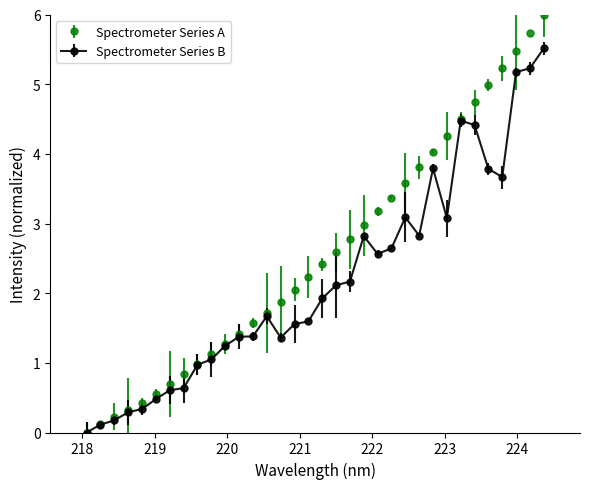

Which series has the largest total across all categories?

Spectrometer Series A